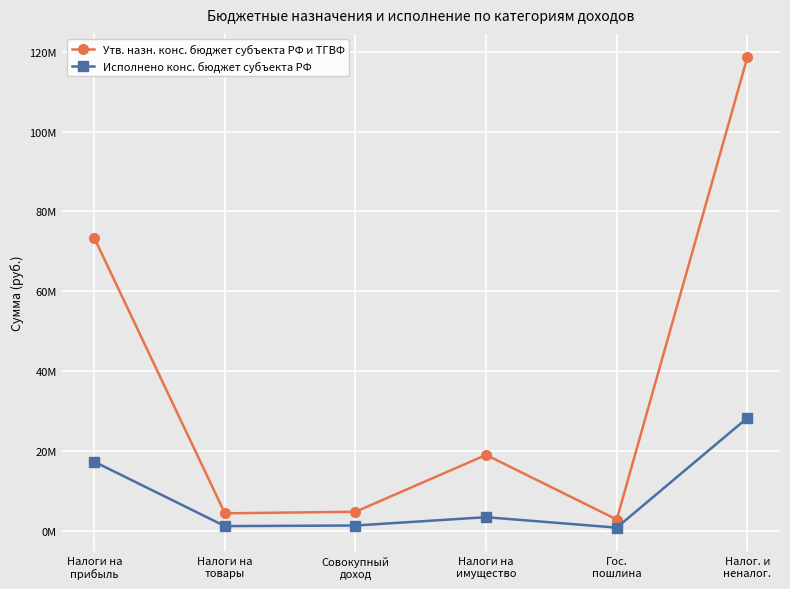

Is it true that Исполнено конс. бюджет субъекта РФ equals 28233602.6 at Налог. и
неналог.?

True